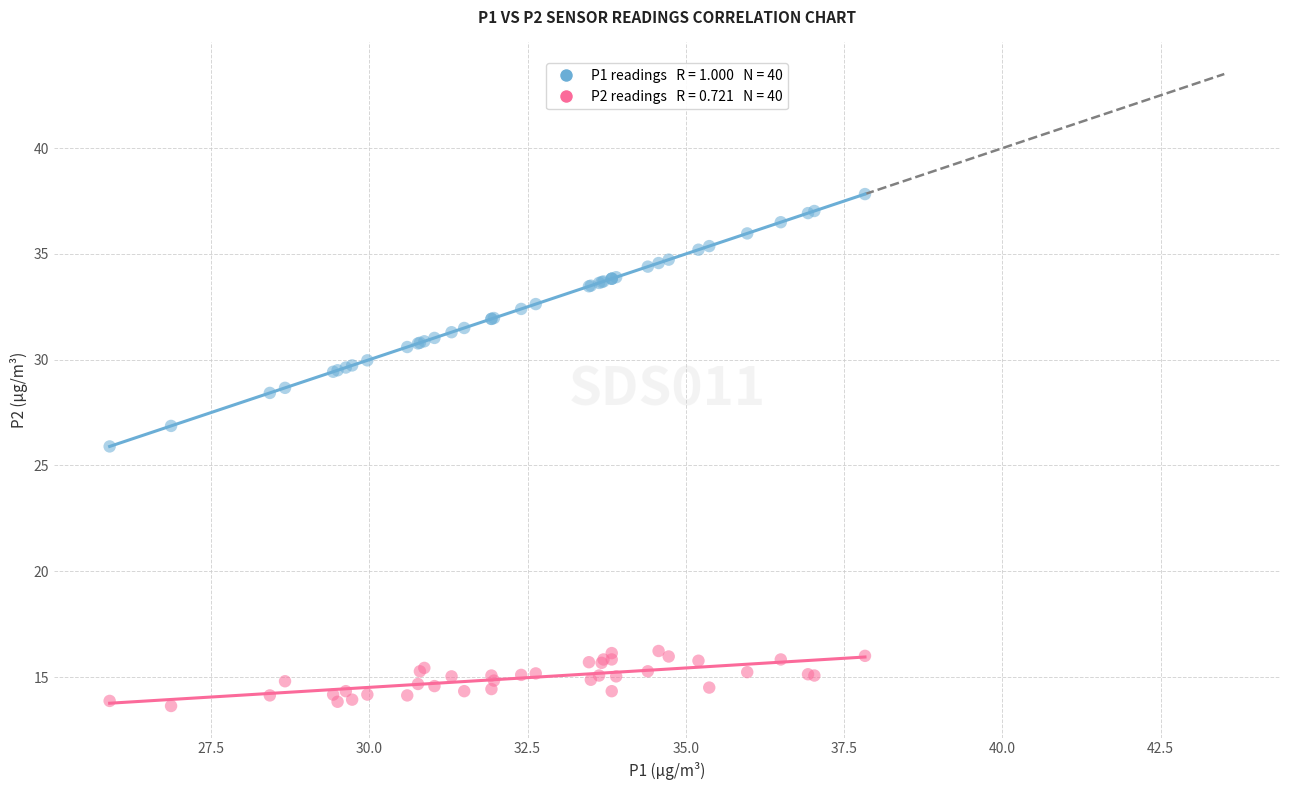

Across all series, what Y value is closest to 25?

25.9